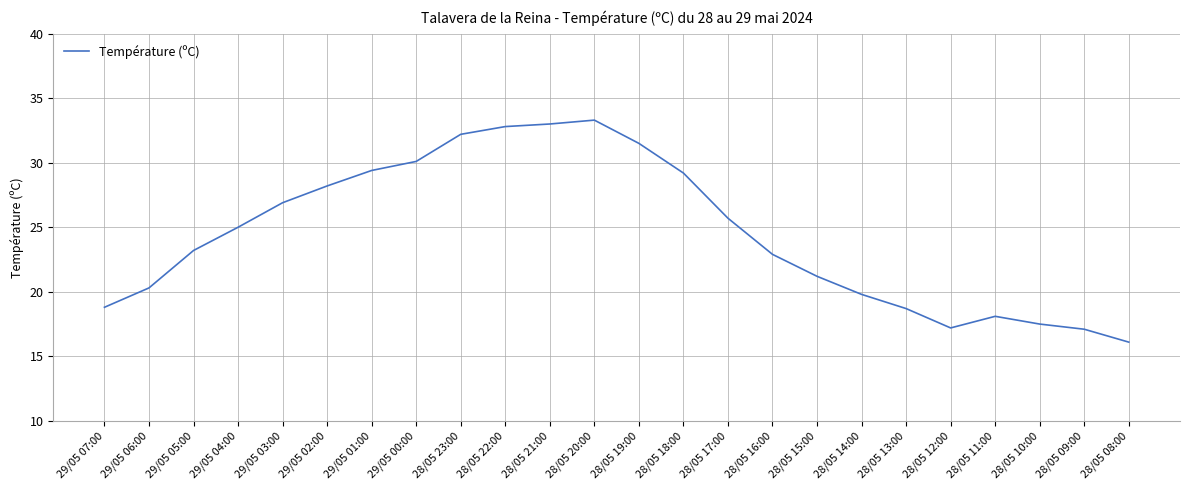

Which label corresponds to the largest value in the chart?

28/05 20:00